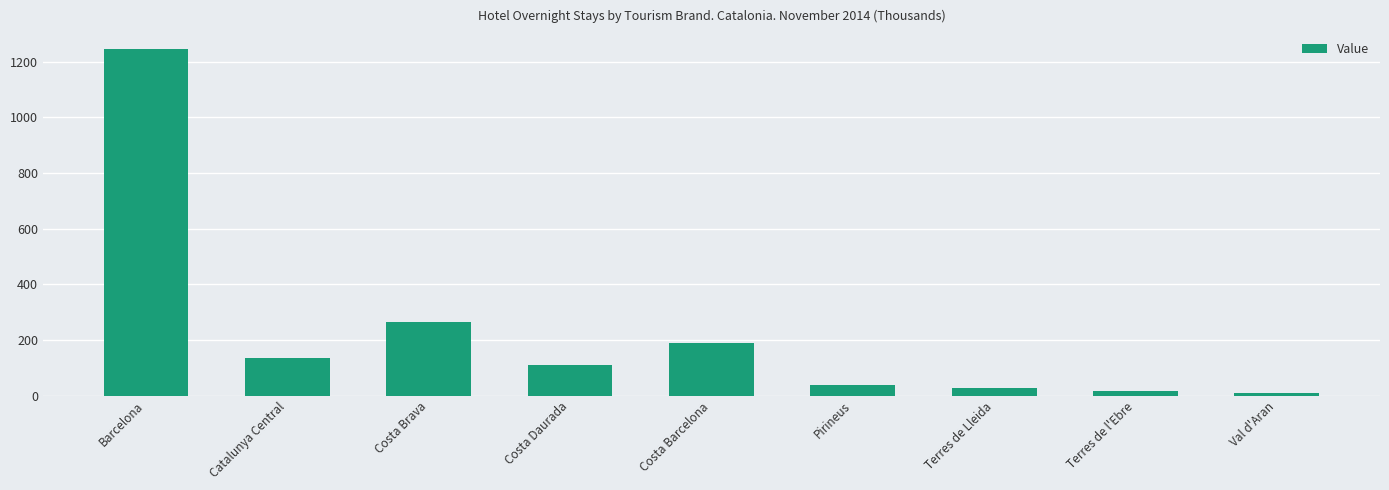

Which has a higher value, Costa Daurada or Barcelona?

Barcelona